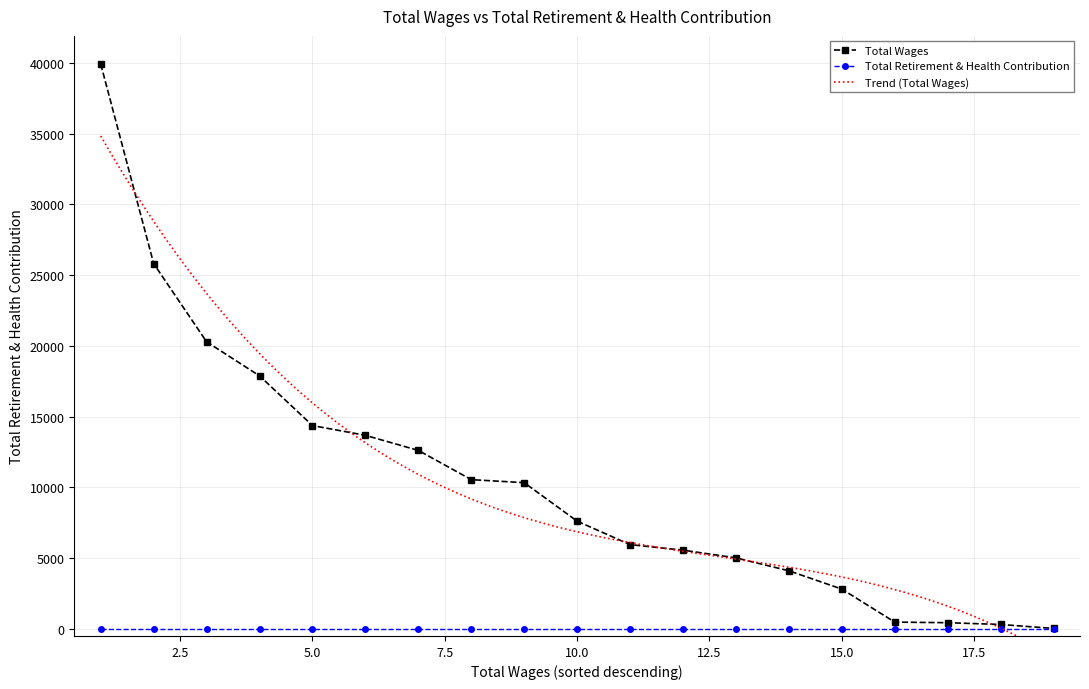

True or false: the data has more than 2 interior local peaks.

False